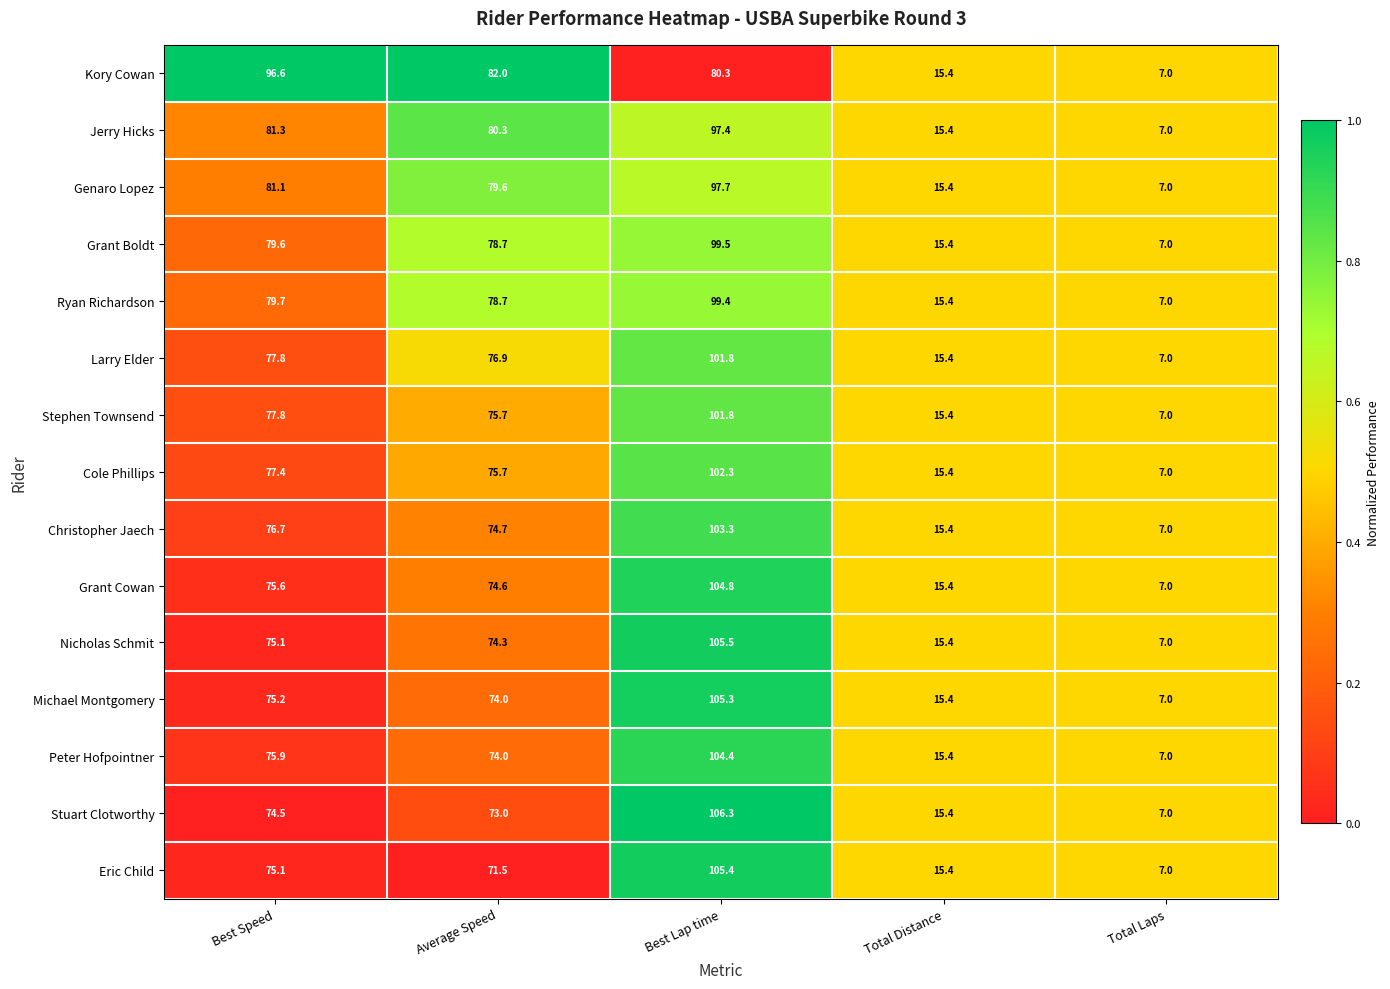

Rank the categories by Larry Elder value from highest to lowest.

Best Lap time, Best Speed, Average Speed, Total Distance, Total Laps